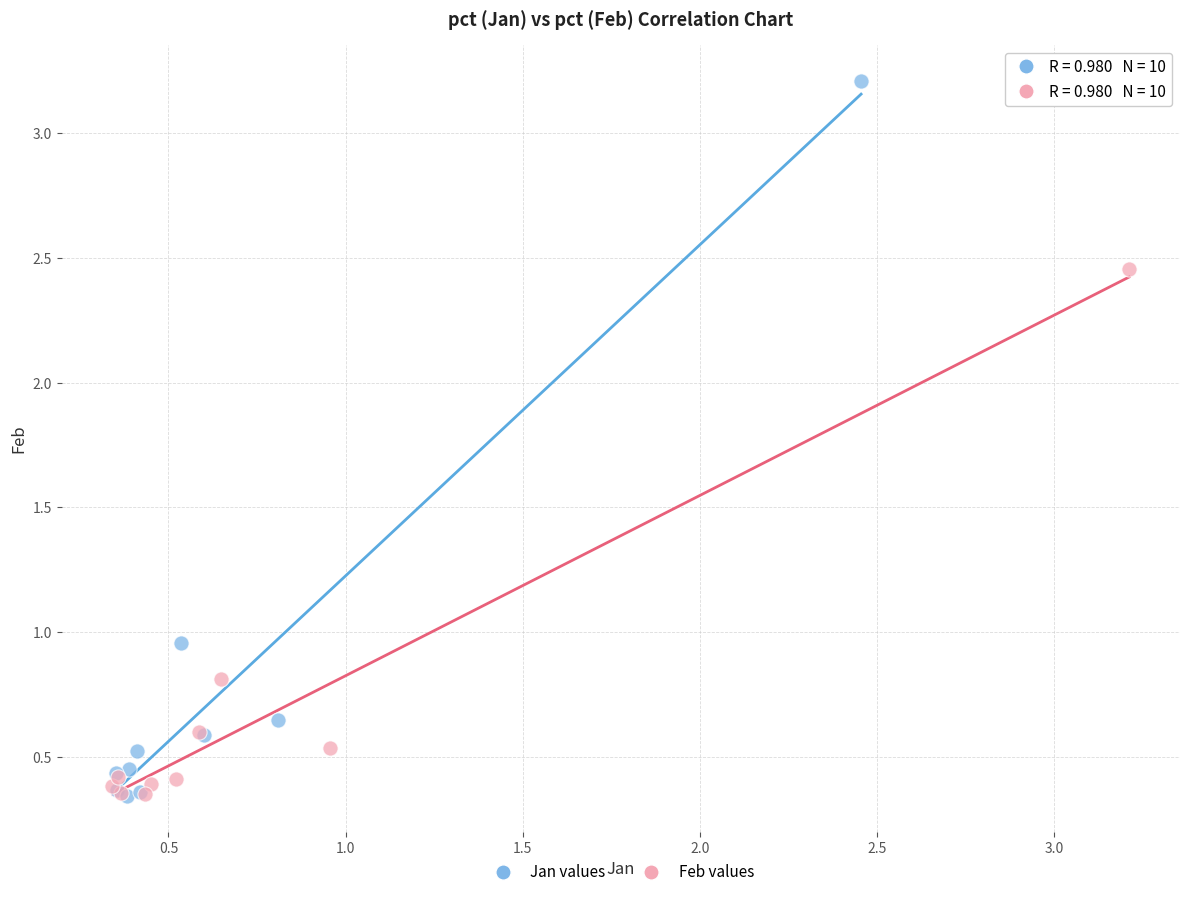

Which series contains the highest Y value?

Jan values